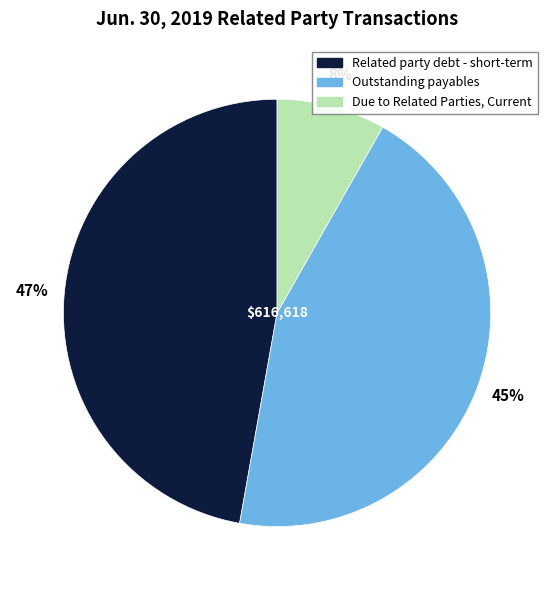

Rank the categories by value from highest to lowest.

Related party debt - short-term, Outstanding payables, Due to Related Parties, Current